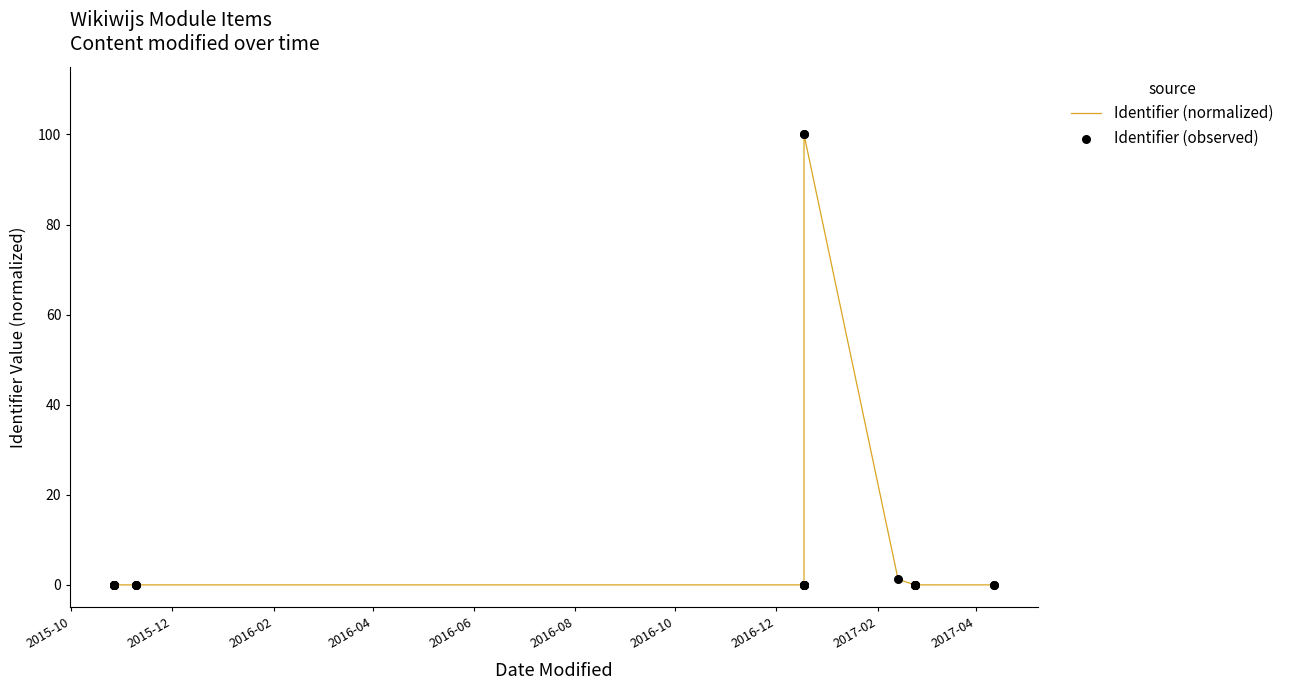

Which series has the largest total across all categories?

Identifier (normalized)